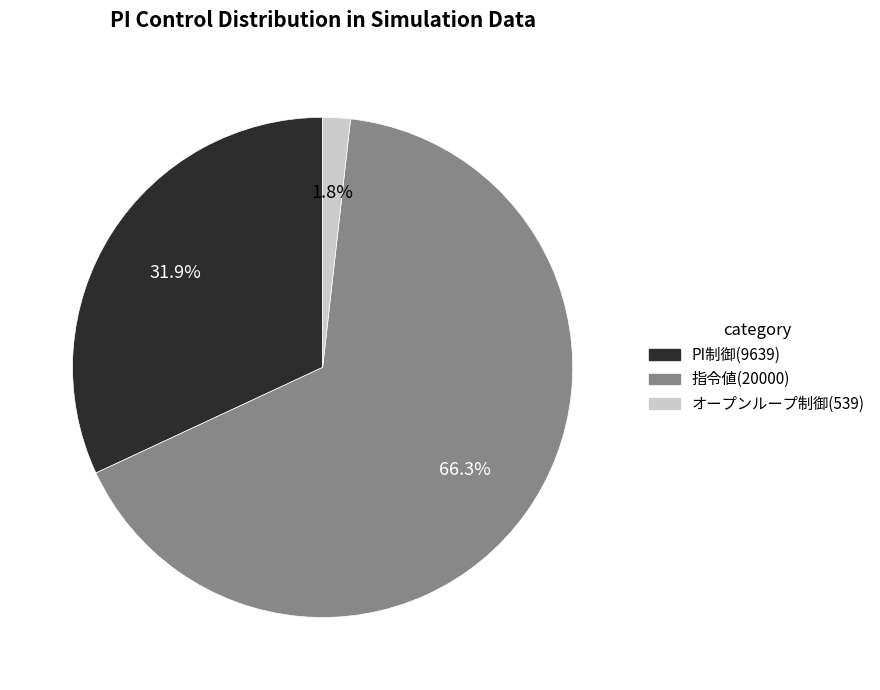

Does any single category account for the majority?

Yes